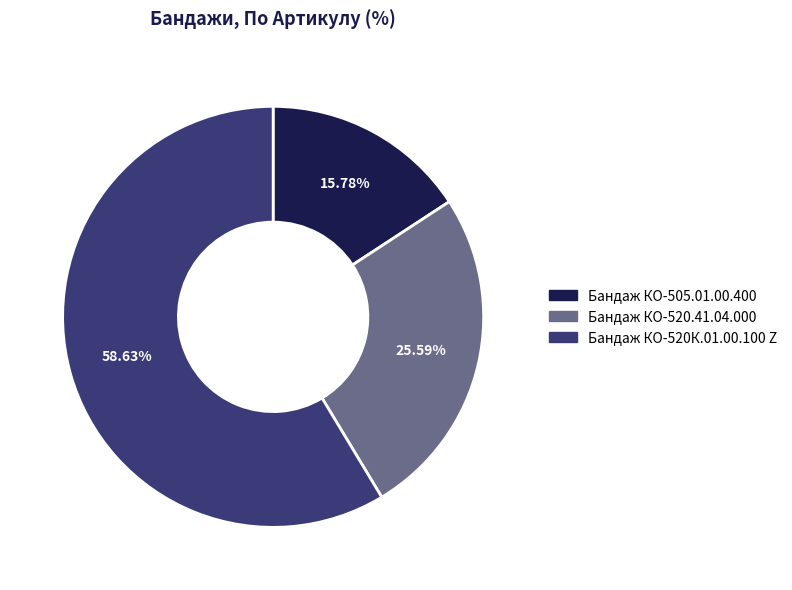

Do Бандаж КО-520.41.04.000 and Бандаж КО-505.01.00.400 together represent more than half of the pie?

No